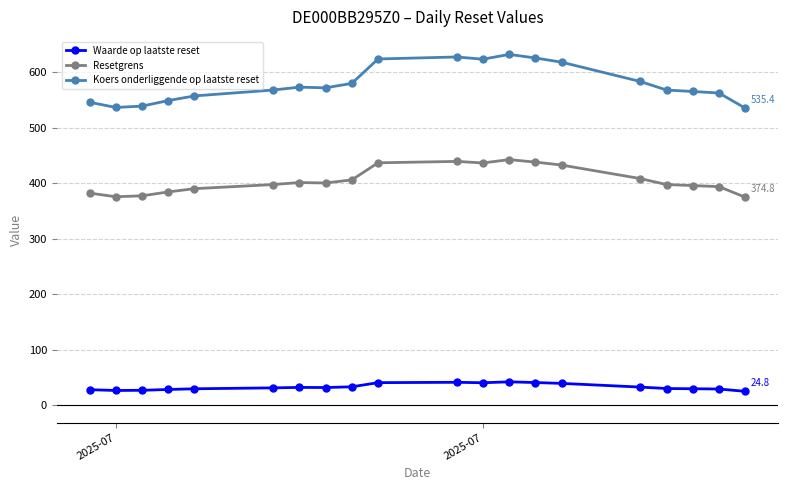

How many data points in Resetgrens are less than 400?

10